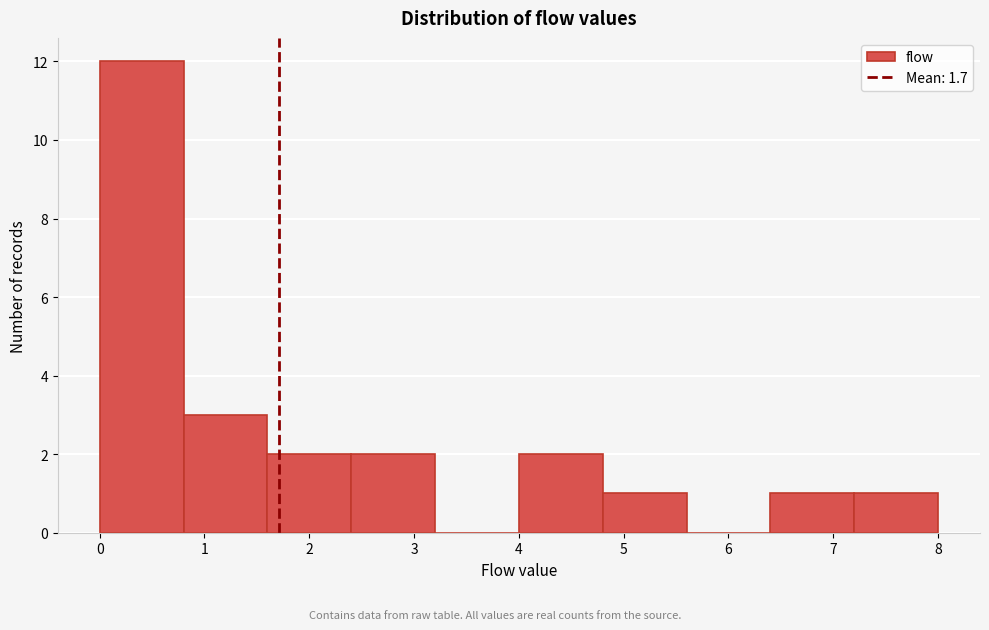

Reading left to right, transcribe this chart: for each bar, give the range it covers on the x-axis and its height. The values are not printed on the chart, so give them approximately, as read against the axis.

0.0 to 0.8: 12
0.8 to 1.6: 3
1.6 to 2.4: 2
2.4 to 3.2: 2
3.2 to 4.0: 0
4.0 to 4.8: 2
4.8 to 5.6: 1
5.6 to 6.4: 0
6.4 to 7.2: 1
7.2 to 8.0: 1